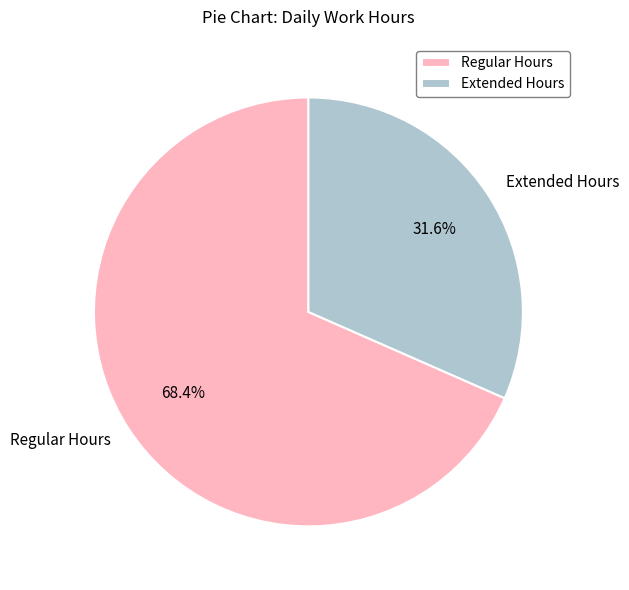

Does any single category account for the majority?

Yes